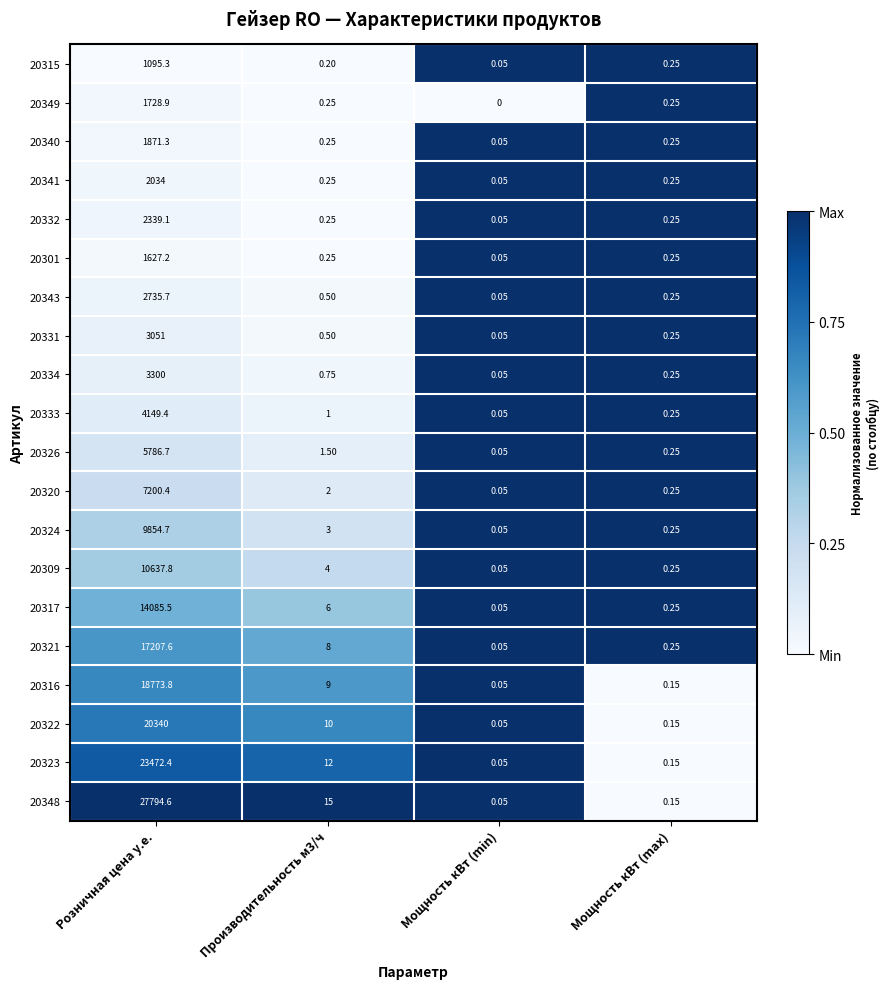

Which category has the highest value in the 20324 series?

Розничная цена у.е.